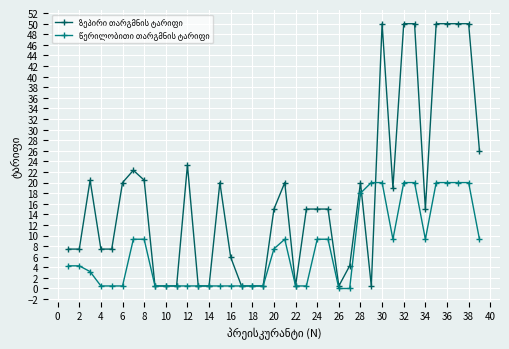

Which series changed the most between 2 and 38?

ზეპირი თარგმნის ტარიფი